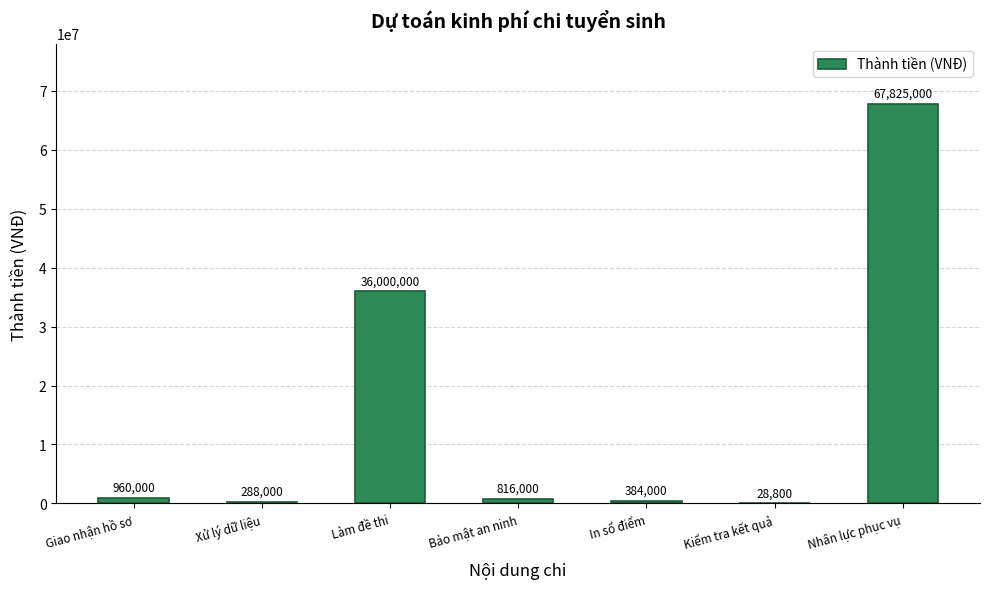

Between Làm đề thi and Nhân lực phục vụ, which is larger?

Nhân lực phục vụ